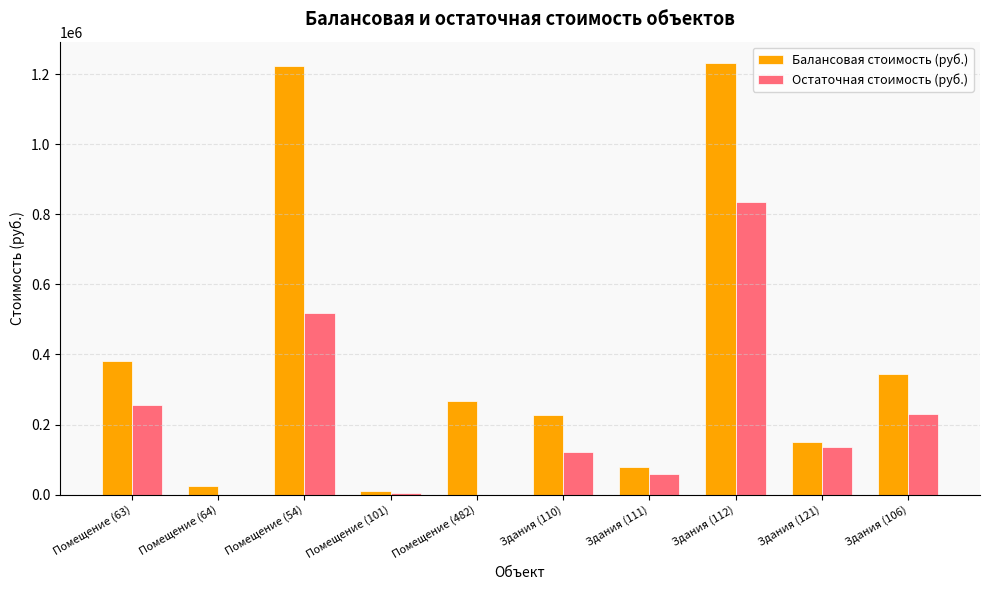

The value of Остаточная стоимость (руб.) at Здания (121) is 136140.0. True or false?

True